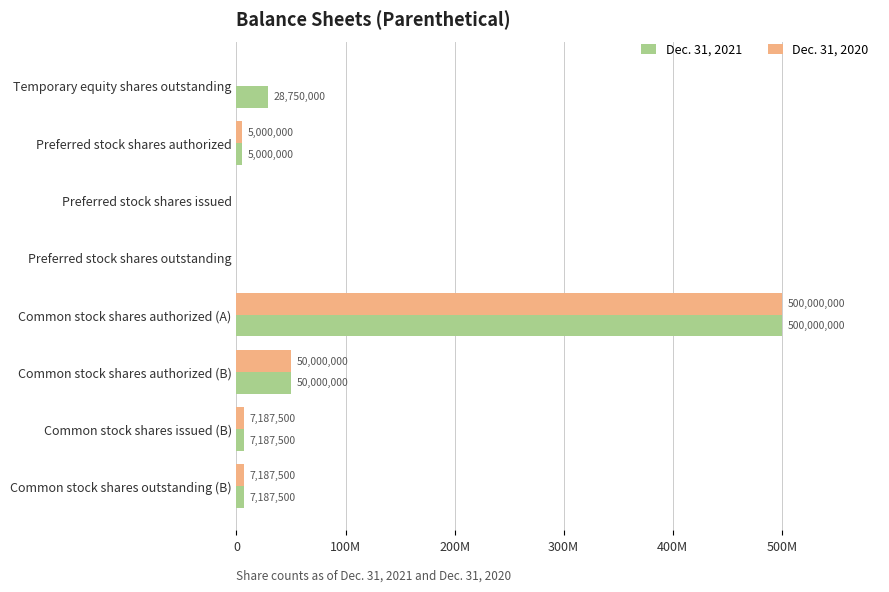

What are all the series names shown in the legend?

Dec. 31, 2021, Dec. 31, 2020